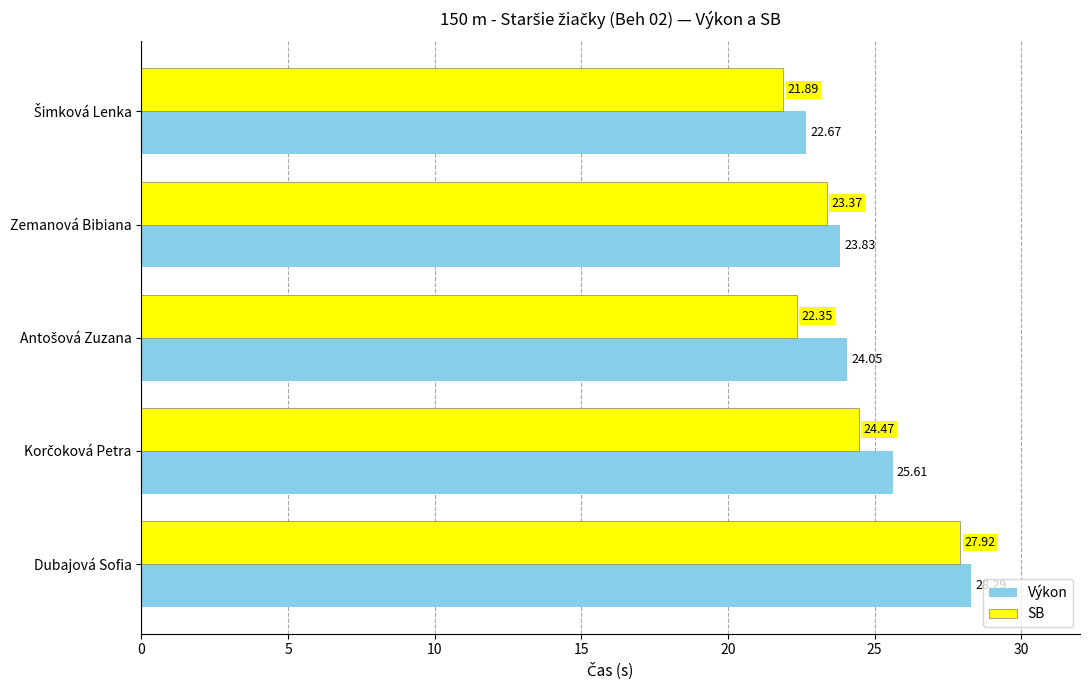

Which category has the highest value across all series?

Dubajová Sofia